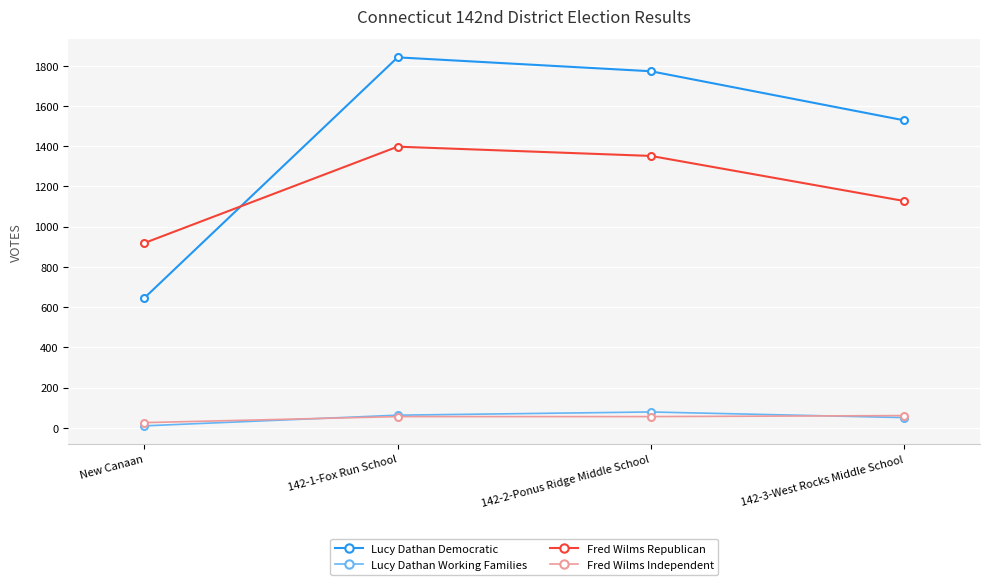

What are all the series names shown in the legend?

Lucy Dathan Democratic, Lucy Dathan Working Families, Fred Wilms Republican, Fred Wilms Independent